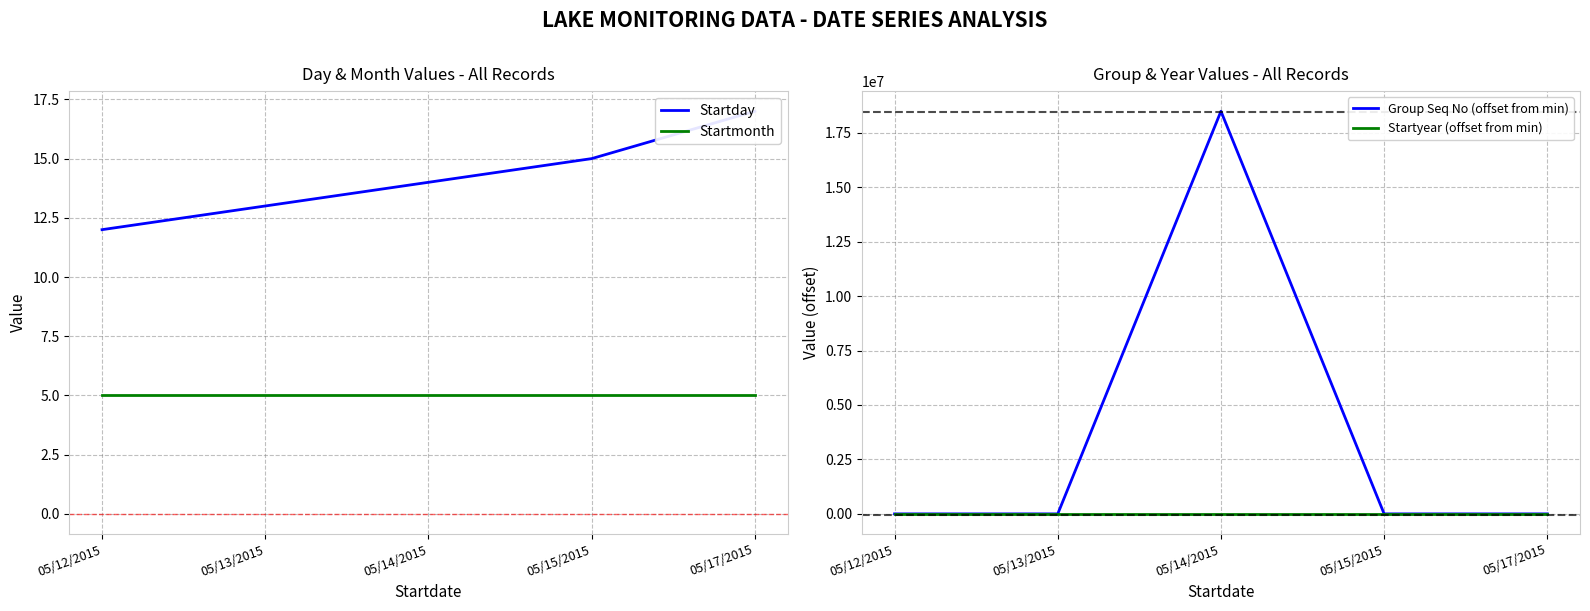

What is the difference between the highest and lowest values at 05/14/2015?

18482967